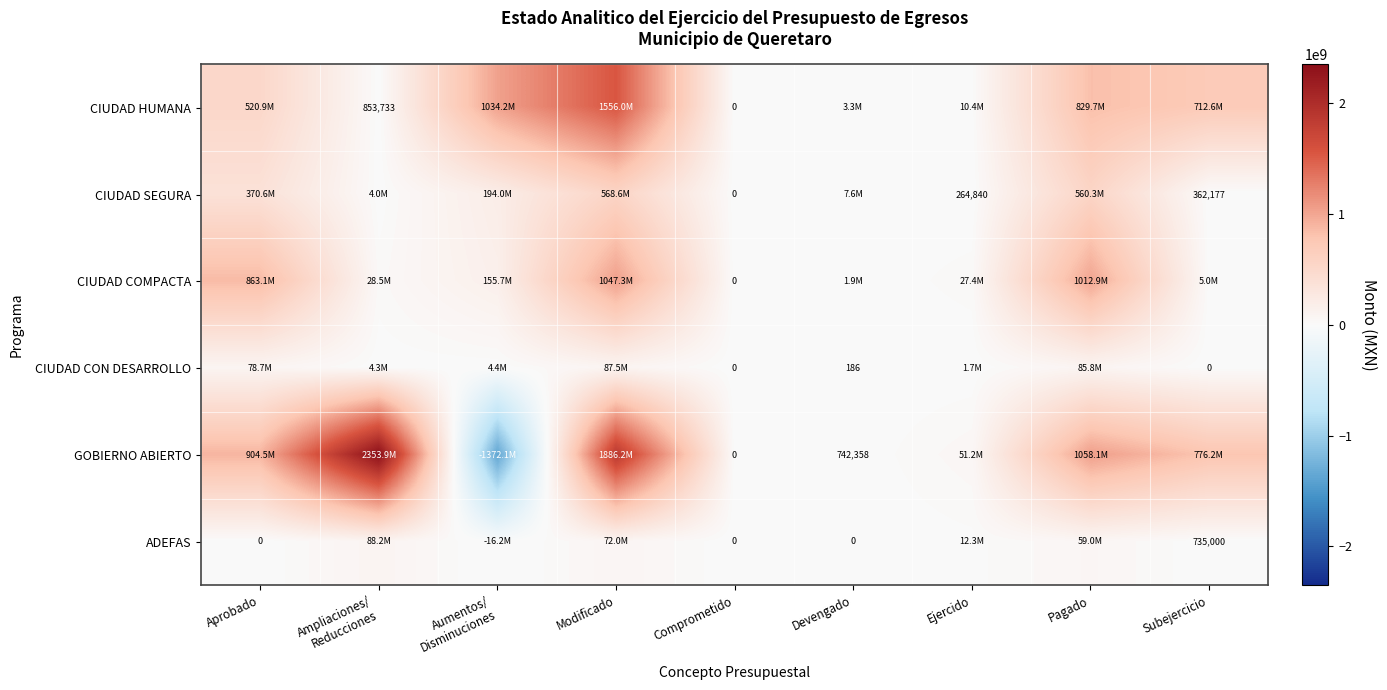

Where does the GOBIERNO ABIERTO series first go above 776227348?

Aprobado